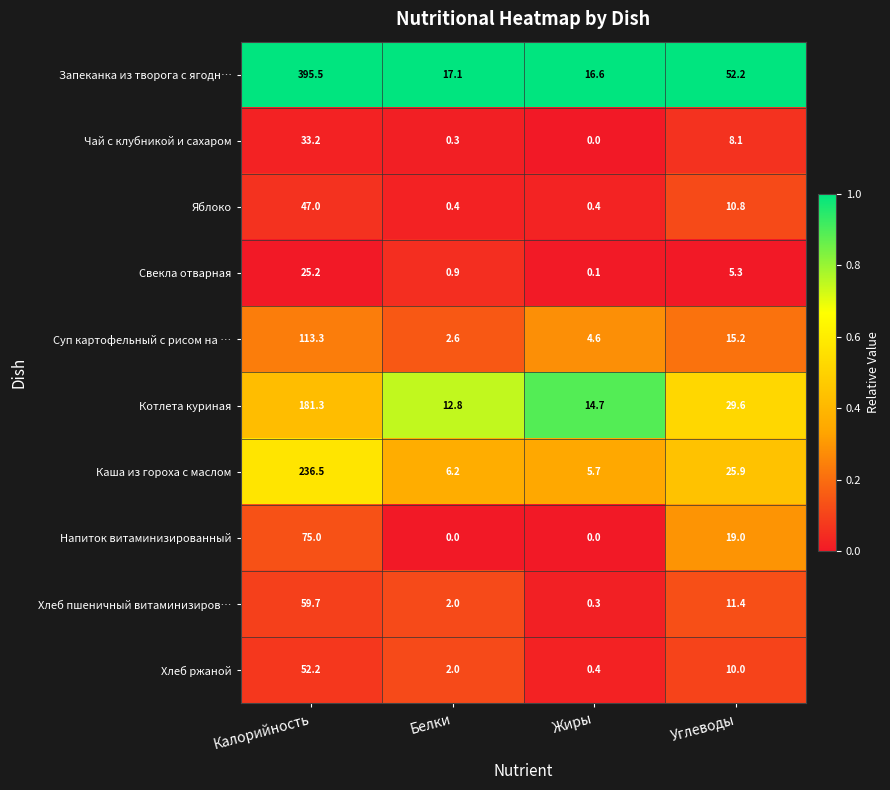

Rank the series by their maximum value, from lowest to highest.

Свекла отварная, Чай с клубникой и сахаром, Яблоко, Хлеб ржаной, Хлеб пшеничный витаминизиров…, Напиток витаминизированный, Суп картофельный с рисом на …, Котлета куриная, Каша из гороха с маслом, Запеканка из творога с ягодн…